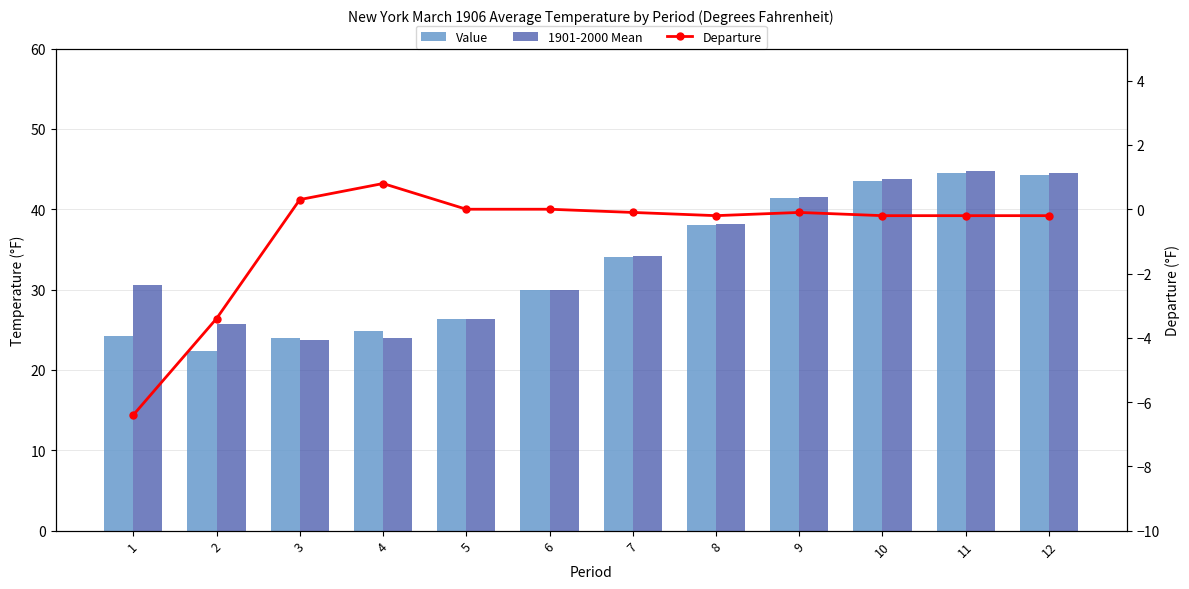

Which series changed the most between 6 and 10?

1901-2000 Mean